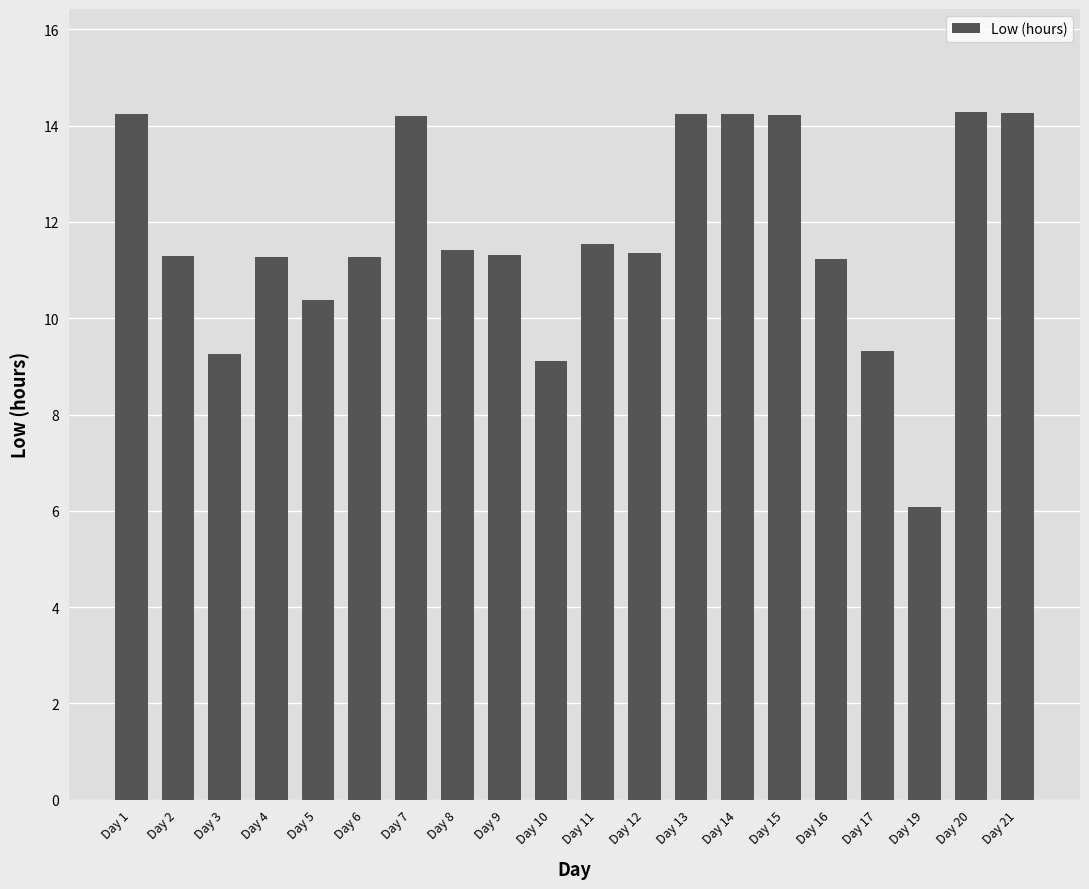

Are the bars horizontal?

No